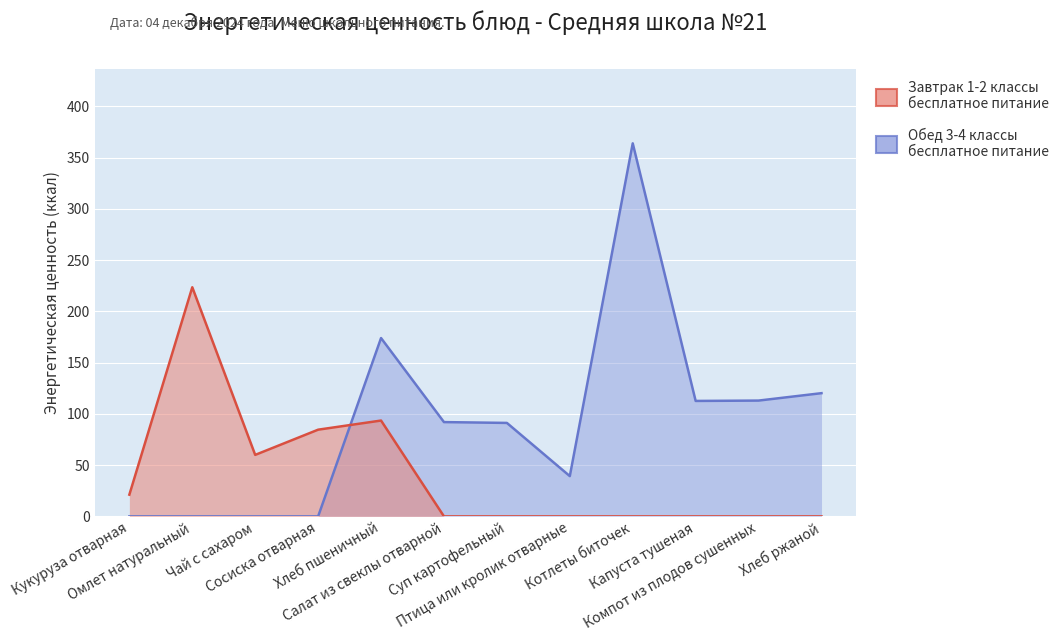

What are all the series names shown in the legend?

Завтрак 1-2 классы, Обед 3-4 классы